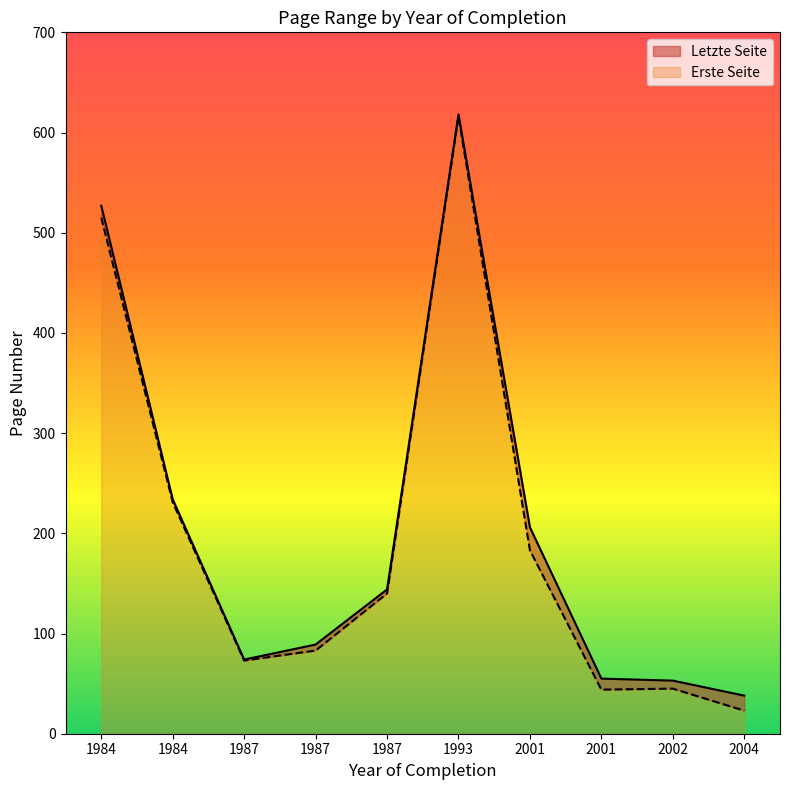

Does the chart display data point markers on the line(s)?

No